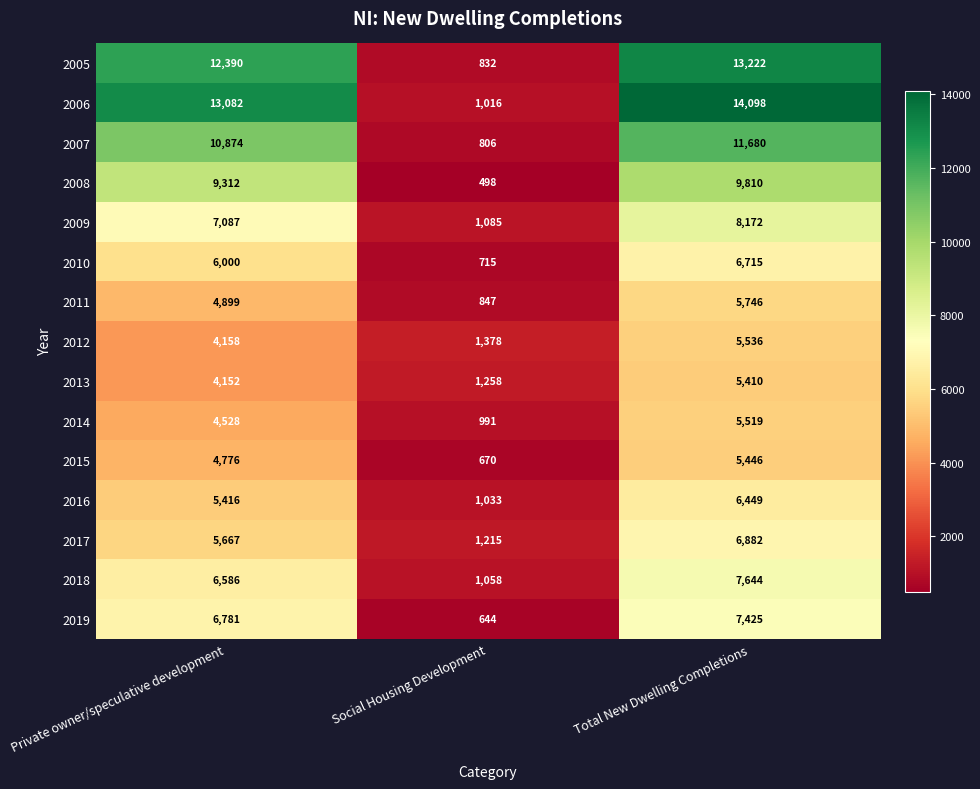

At which label does 2009 reach its minimum?

Social Housing Development